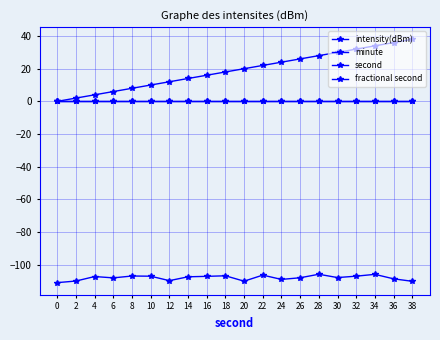

At which category is the sum across all series the highest?

34